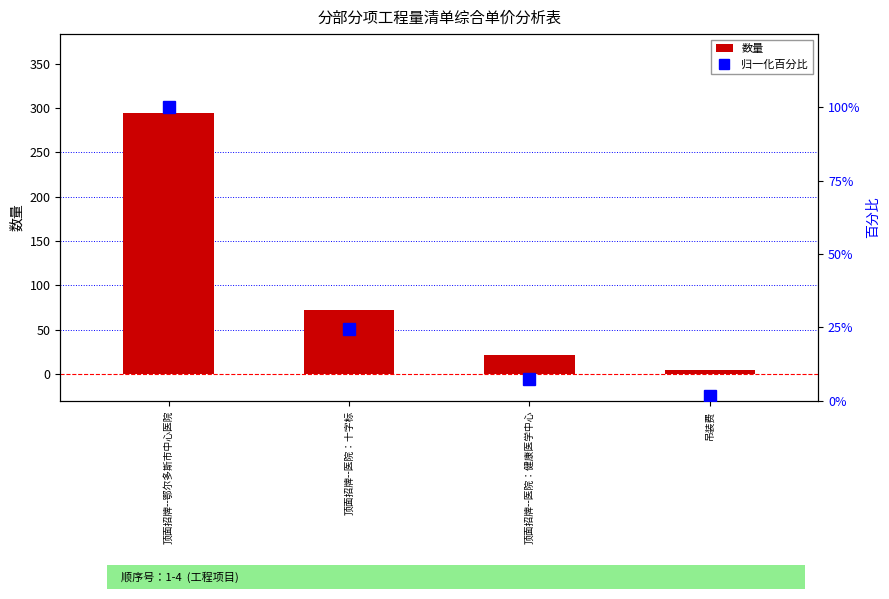

Reading left to right, what are all the values shown in this chart?

数量: 顶面招牌--鄂尔多斯市中心医院=294.8	顶面招牌--医院：十字标=72.0	顶面招牌--医院：健康医学中心=21.6	吊装费=5.0
归一化百分比: 顶面招牌--鄂尔多斯市中心医院=100.0	顶面招牌--医院：十字标=24.4	顶面招牌--医院：健康医学中心=7.3	吊装费=1.7